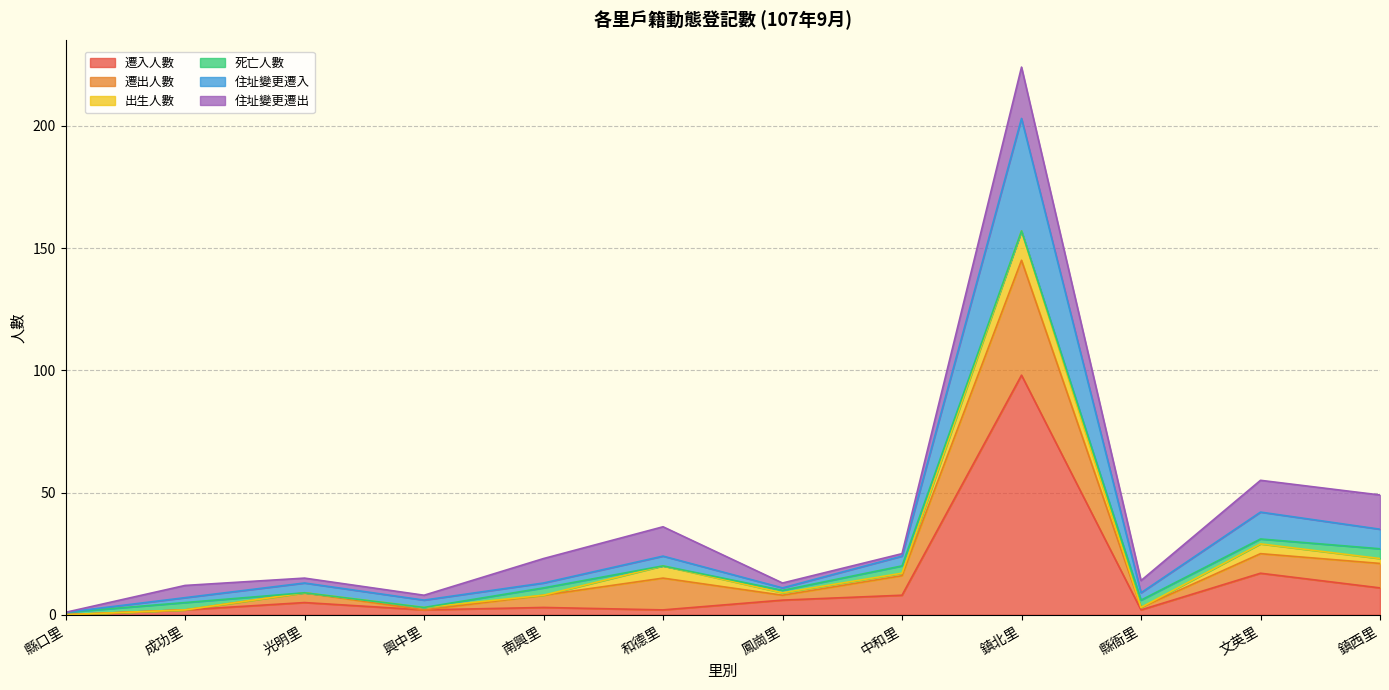

What is the total value across all series at 鎮北里?

224